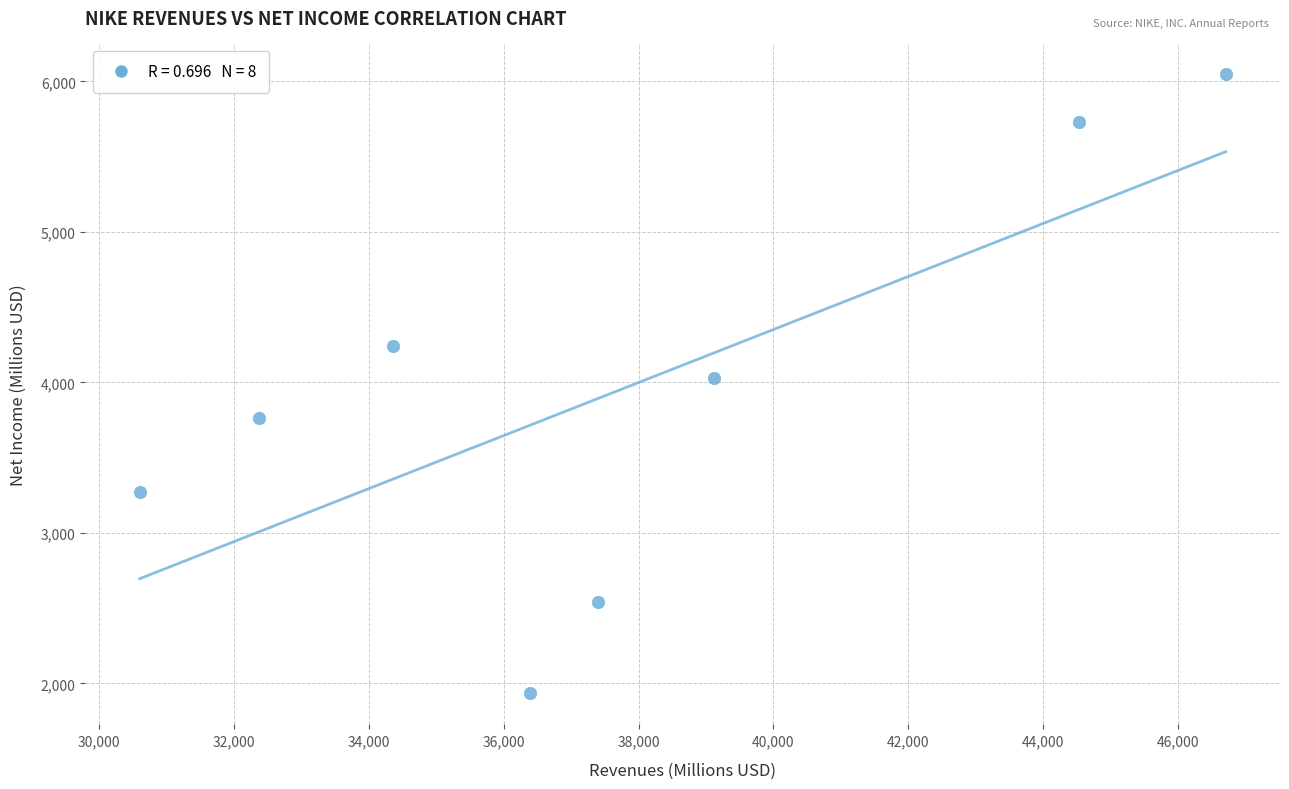

What is the average Y value?

3943